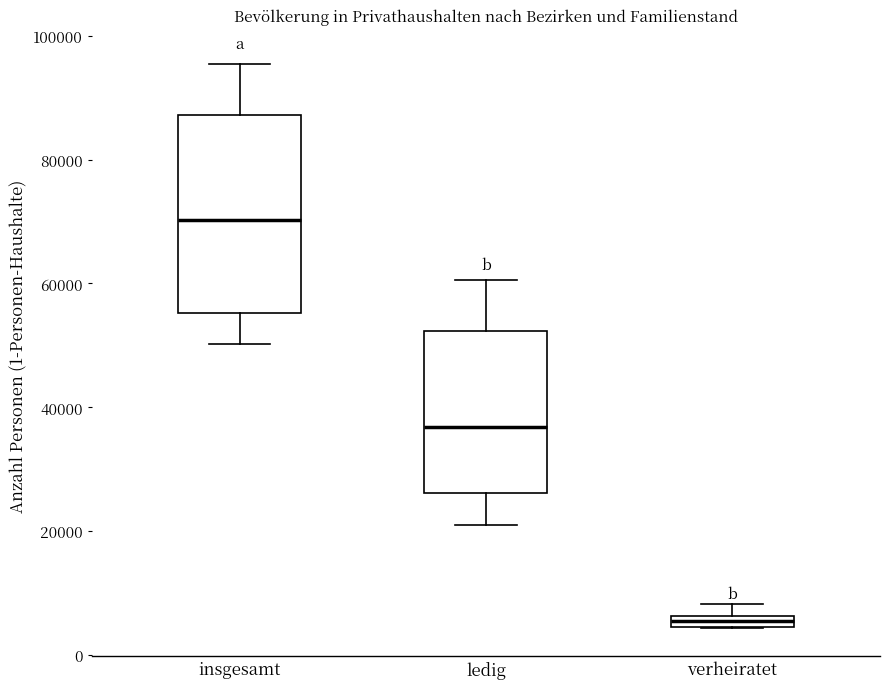

Which box is the tallest, from its lower edge to its upper edge?

insgesamt